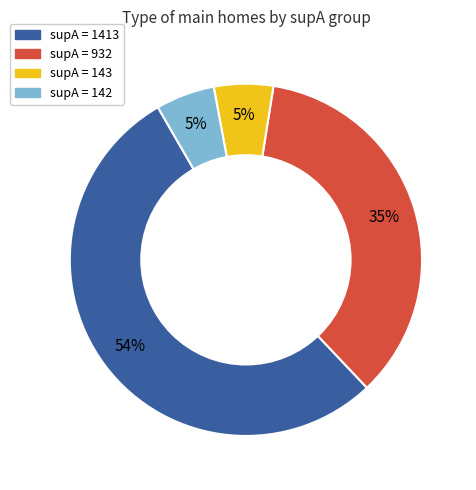

Is there any slice that represents more than half of the pie?

Yes